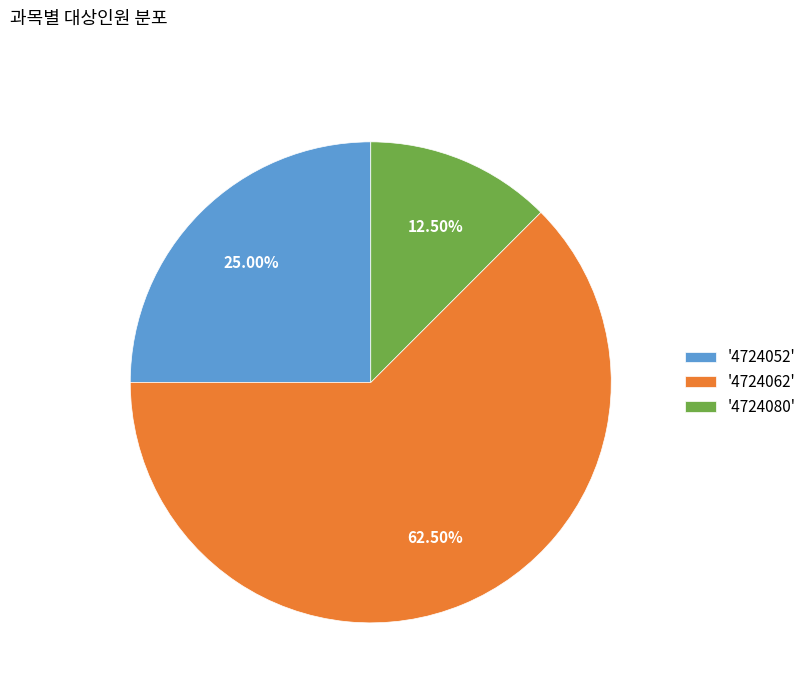

Rank the categories by value from highest to lowest.

'4724062', '4724052', '4724080'